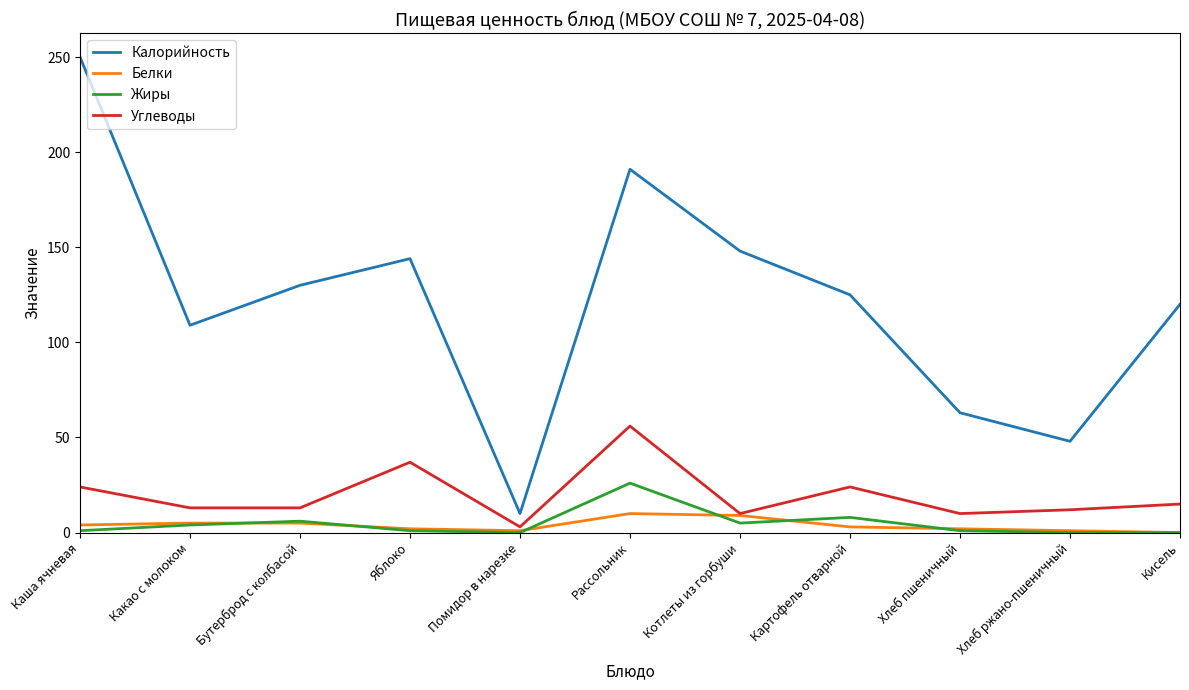

Is the value of Калорийность at Котлеты из горбуши greater than the value of Углеводы at Кисель?

Yes